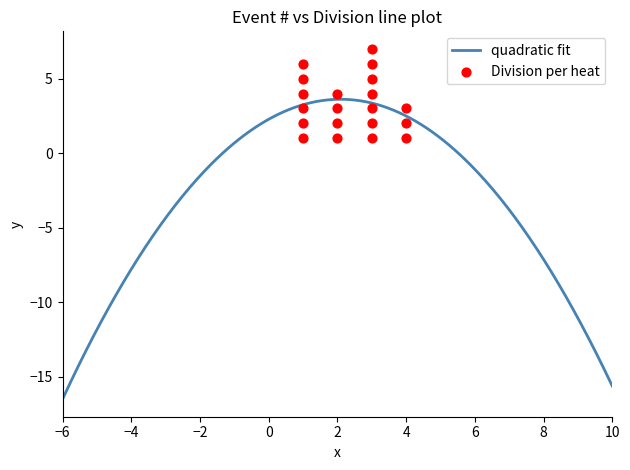

Approximately how many times larger is the value at 11 compared to 3?

0.3